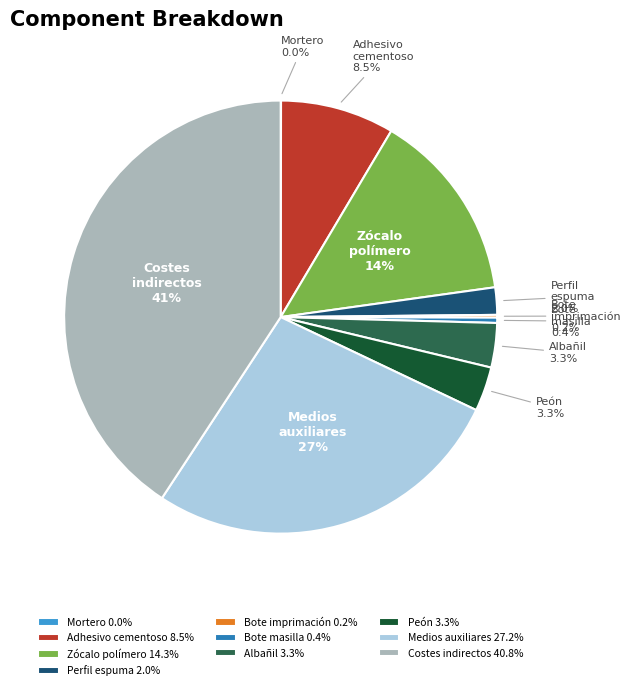

Is Costes indirectos 40.8% the majority of the pie?

No